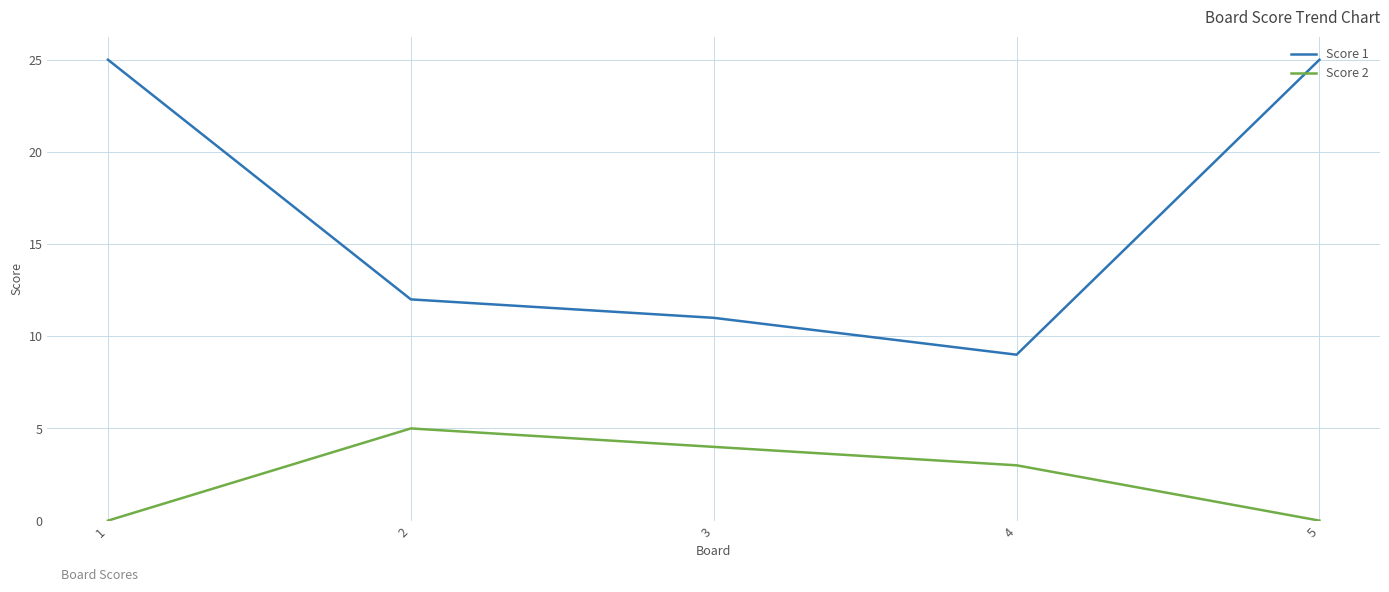

At how many categories does at least one series exceed 21?

2